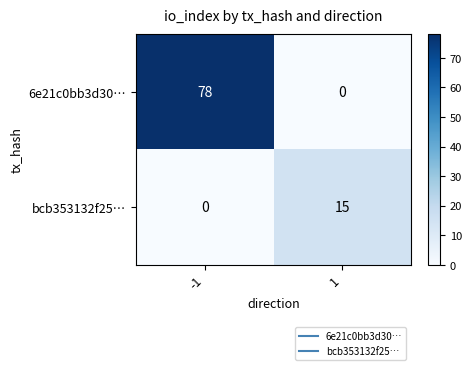

Which series has the largest range (max minus min)?

6e21c0bb3d30…